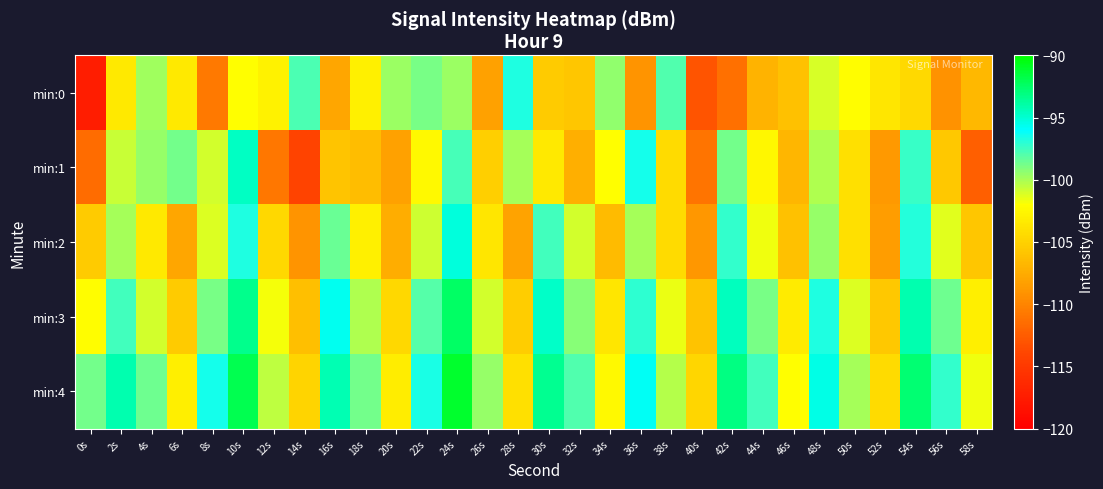

At which category does the chart reach its minimum across all series?

0s